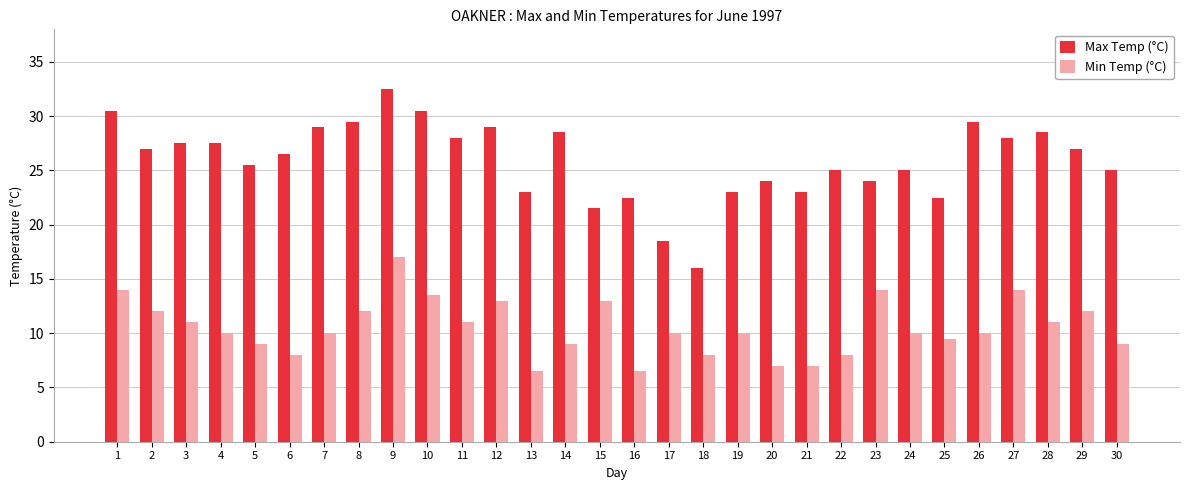

The value of Min Temp (°C) at 24 is 10.0. True or false?

True